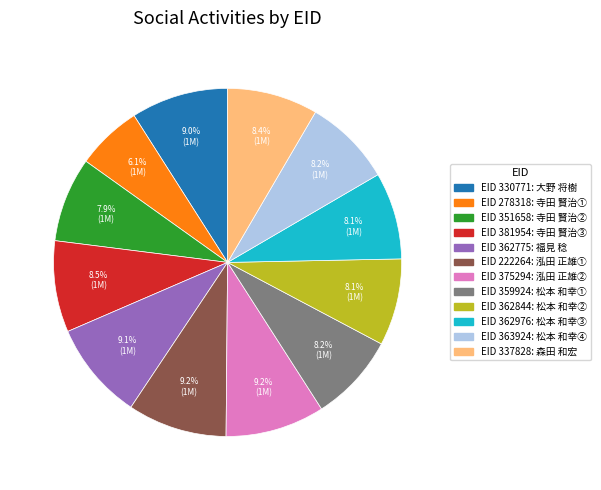

Is there any slice that represents more than half of the pie?

No